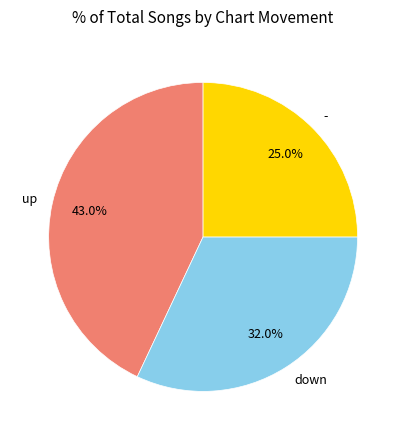

Which slice is the largest?

up